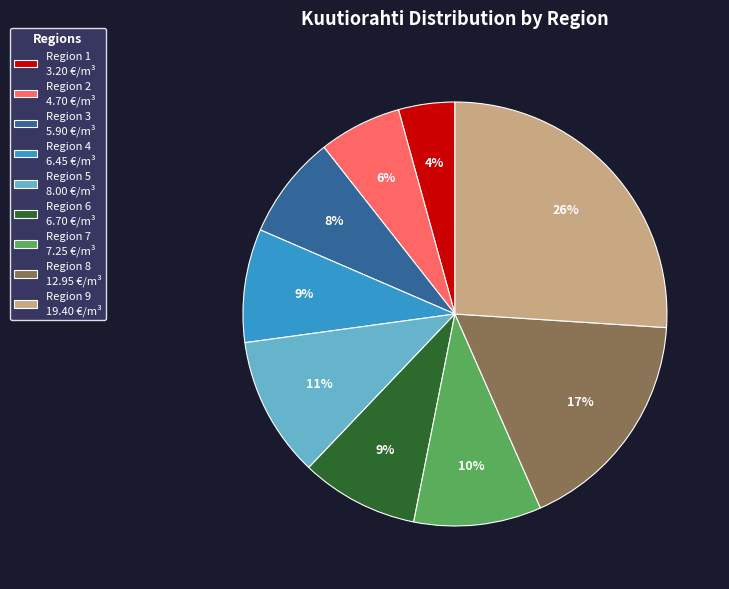

To the nearest percent, what portion does Region 1 represent?

4%